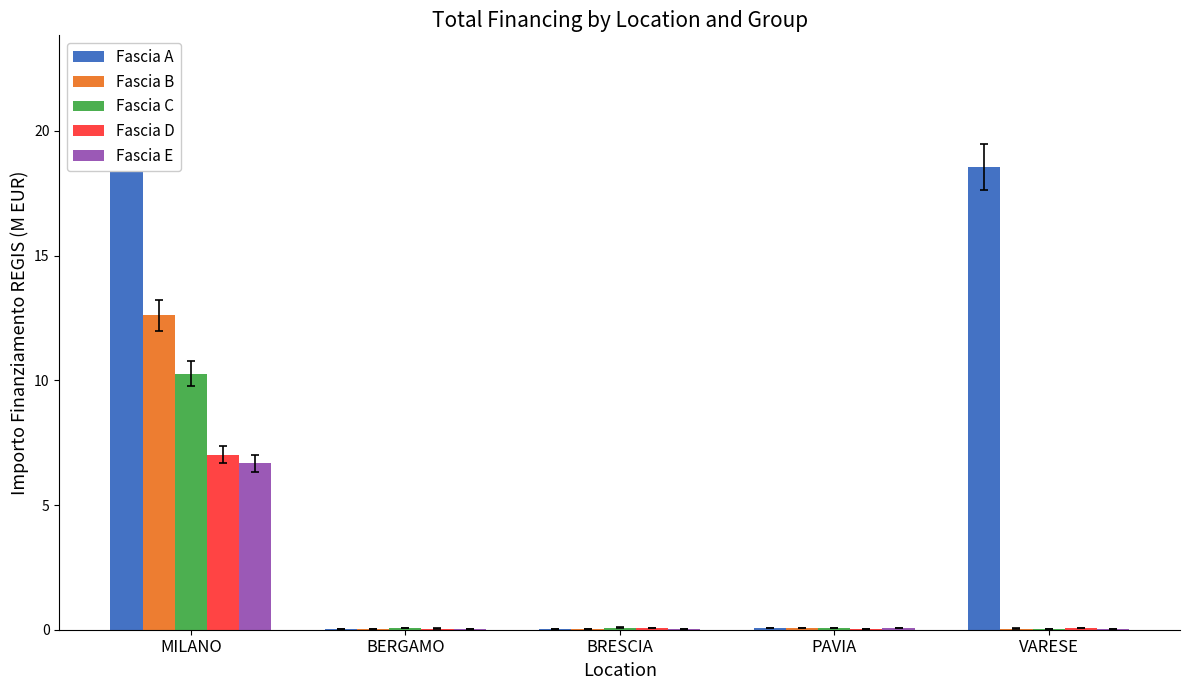

What is the sum of all Fascia C values?

10.5